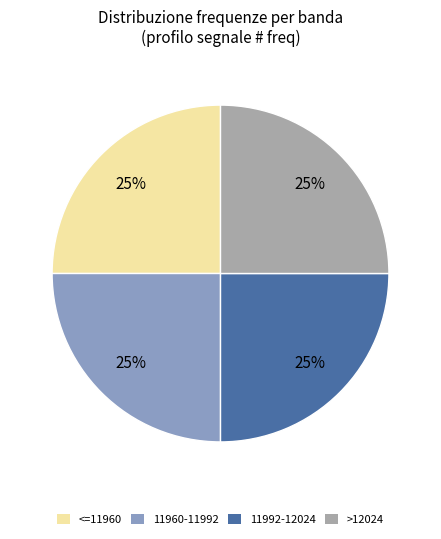

Does any single category account for the majority?

No